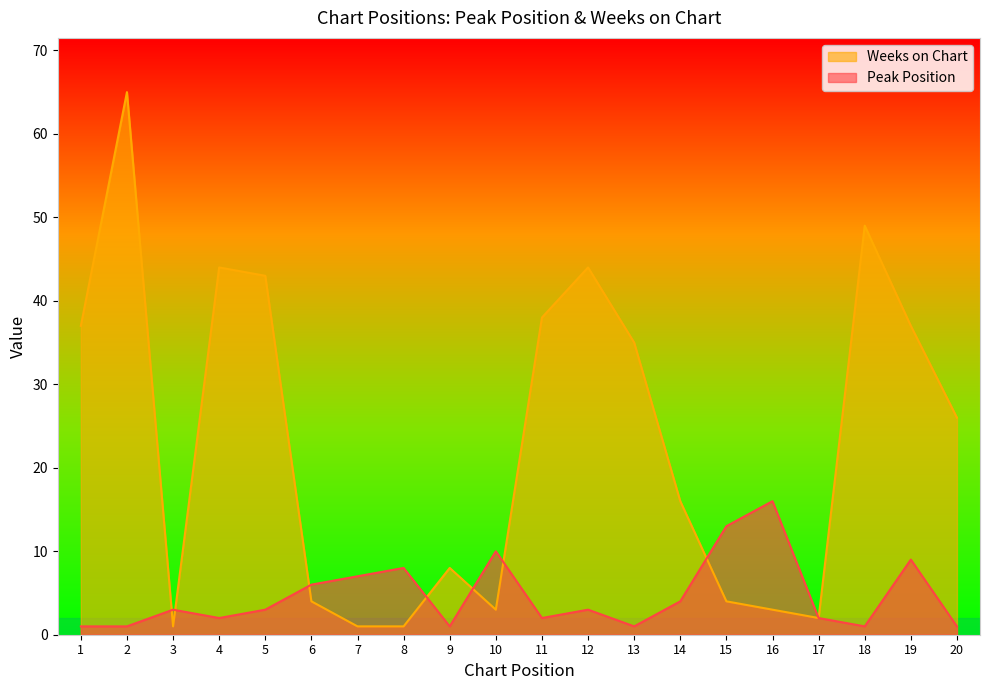

The value of Weeks on Chart at 9 is 2. True or false?

False